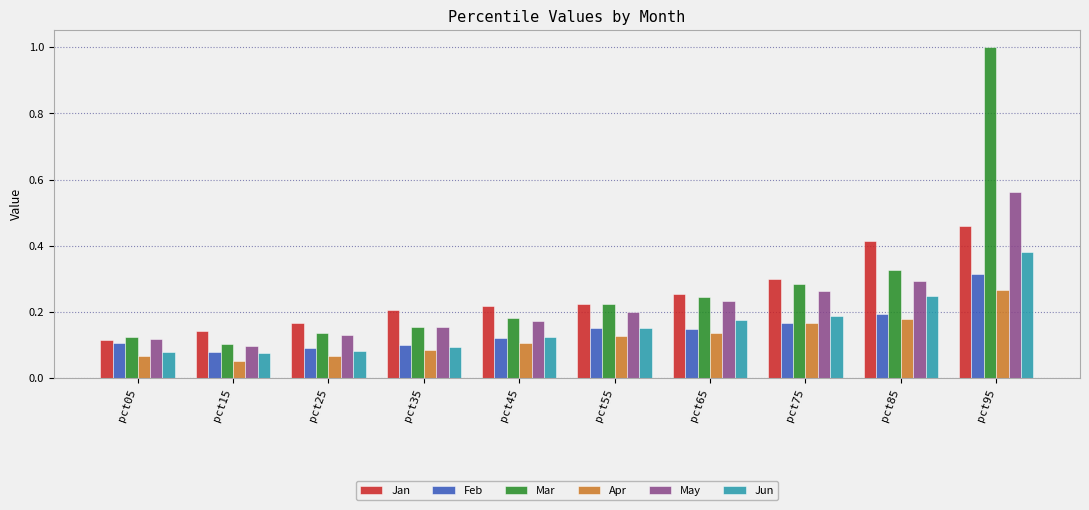

Count the Jun values in the range 0 to 1.

10